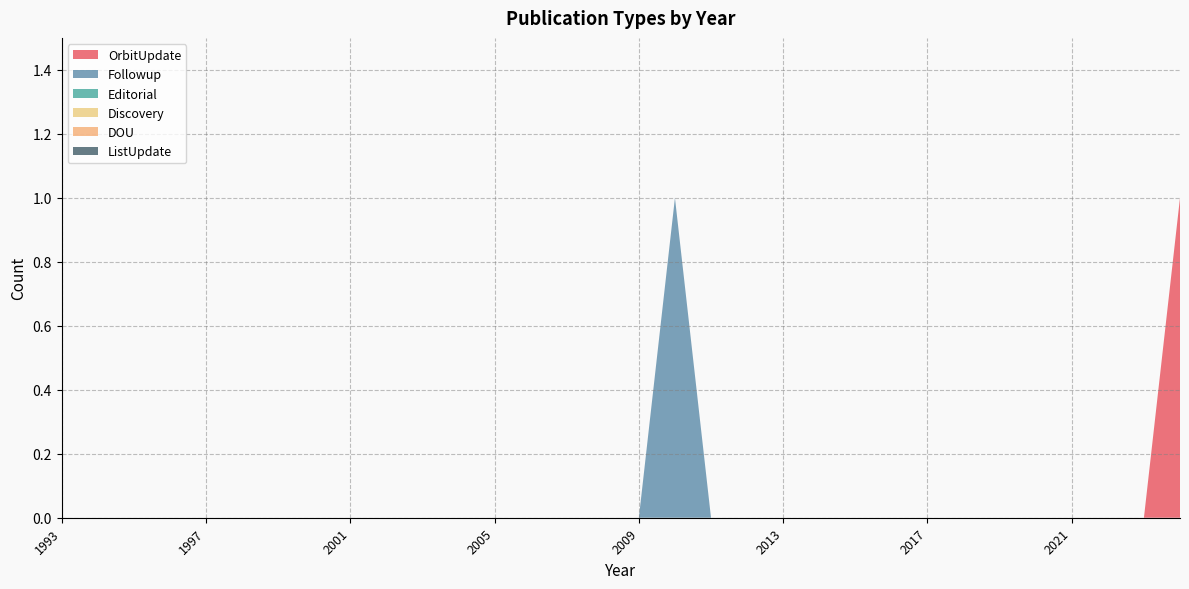

Reading right to left, transcribe all the data shown in this chart.

OrbitUpdate: 1	0	0	0	0	0	0	0	0	0	0	0	0	0	0	0	0	0	0	0	0	0	0	0	0	0	0	0	0	0	0	0
Followup: 0	0	0	0	0	0	0	0	0	0	0	0	0	0	1	0	0	0	0	0	0	0	0	0	0	0	0	0	0	0	0	0
Editorial: 0	0	0	0	0	0	0	0	0	0	0	0	0	0	0	0	0	0	0	0	0	0	0	0	0	0	0	0	0	0	0	0
Discovery: 0	0	0	0	0	0	0	0	0	0	0	0	0	0	0	0	0	0	0	0	0	0	0	0	0	0	0	0	0	0	0	0
DOU: 0	0	0	0	0	0	0	0	0	0	0	0	0	0	0	0	0	0	0	0	0	0	0	0	0	0	0	0	0	0	0	0
ListUpdate: 0	0	0	0	0	0	0	0	0	0	0	0	0	0	0	0	0	0	0	0	0	0	0	0	0	0	0	0	0	0	0	0